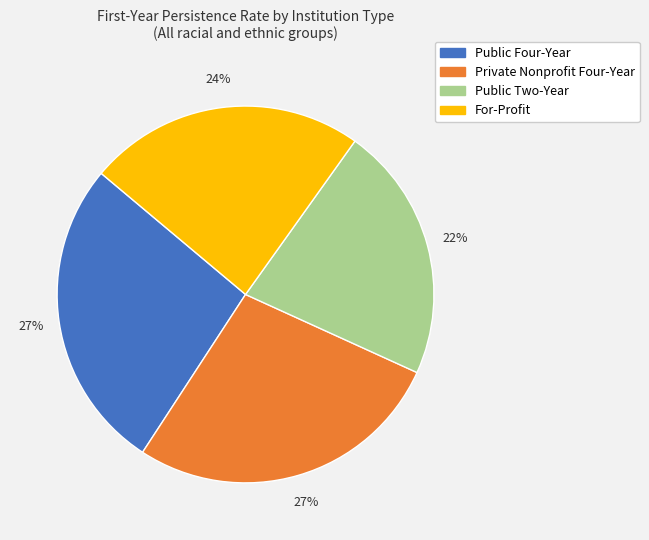

Which slice is the smallest?

Public Two-Year